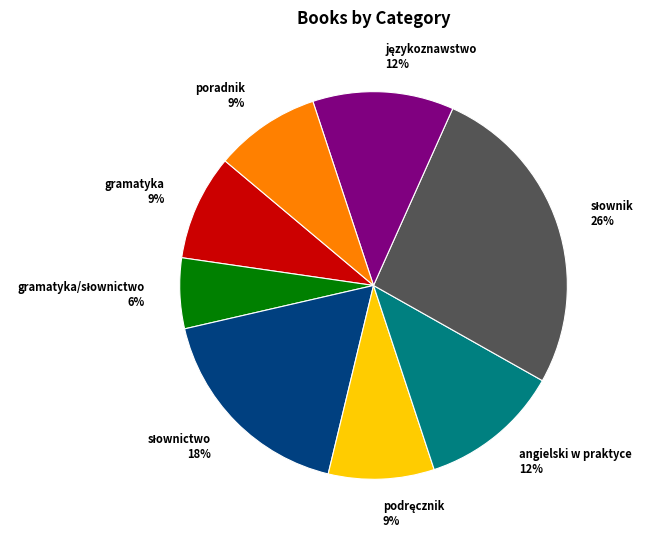

What is the ratio of the value at angielski w praktyce to the value at gramatyka?

1.3